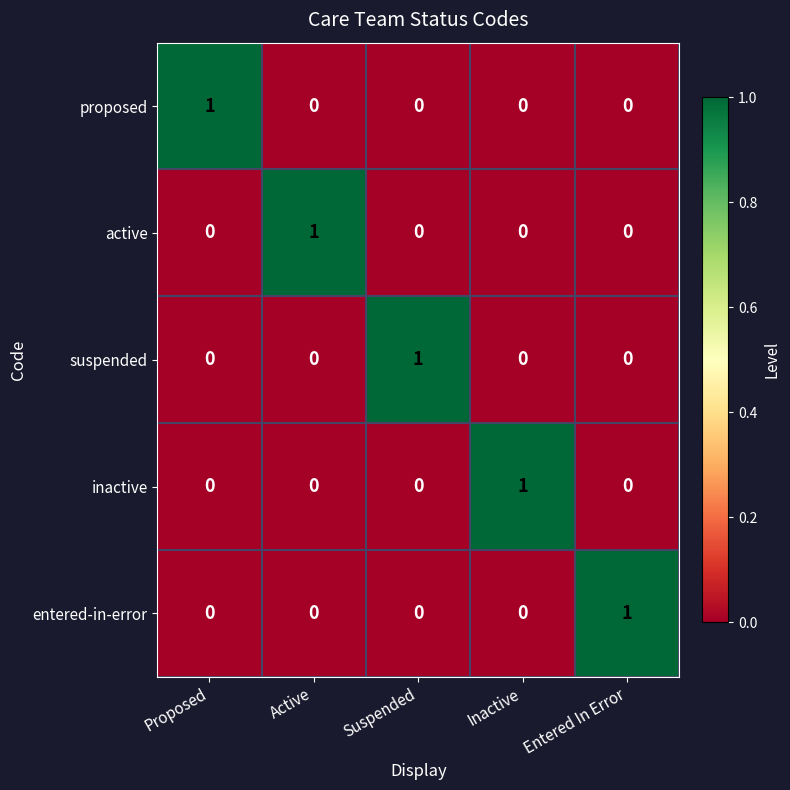

What is the difference between the highest and lowest values at Suspended?

1